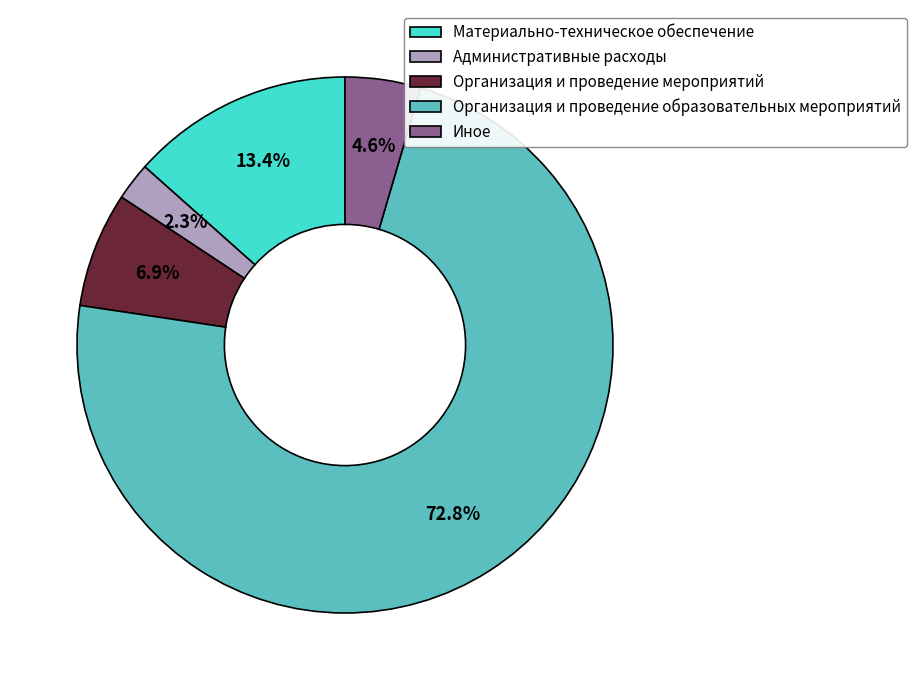

How many slices are in this pie chart?

5